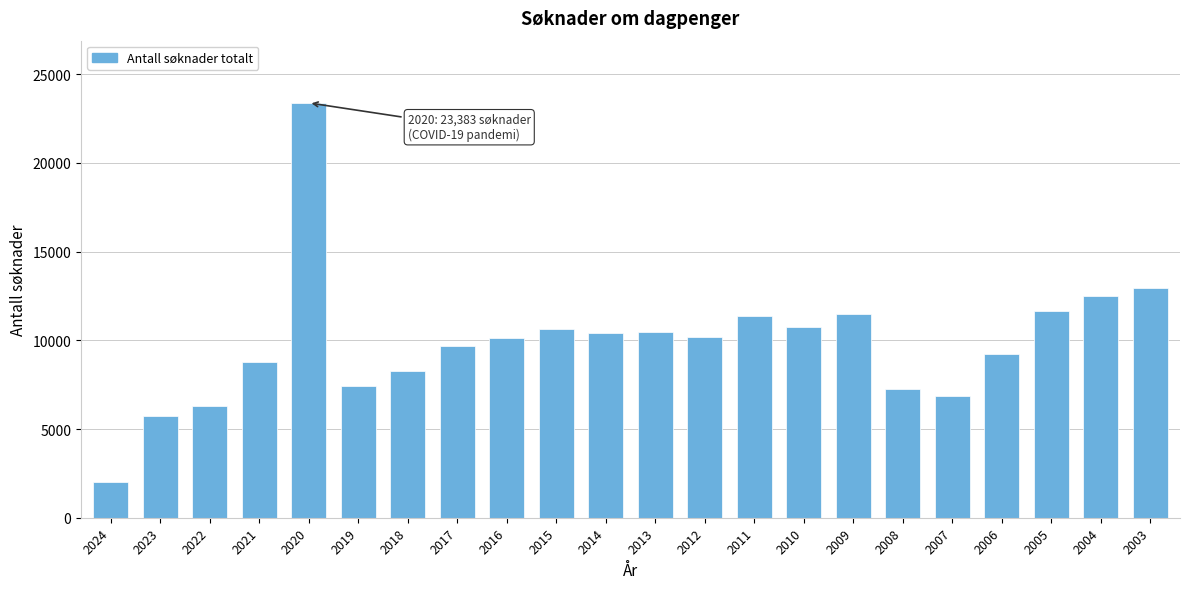

What is the ratio of the value at 2016 to the value at 2020?

0.4